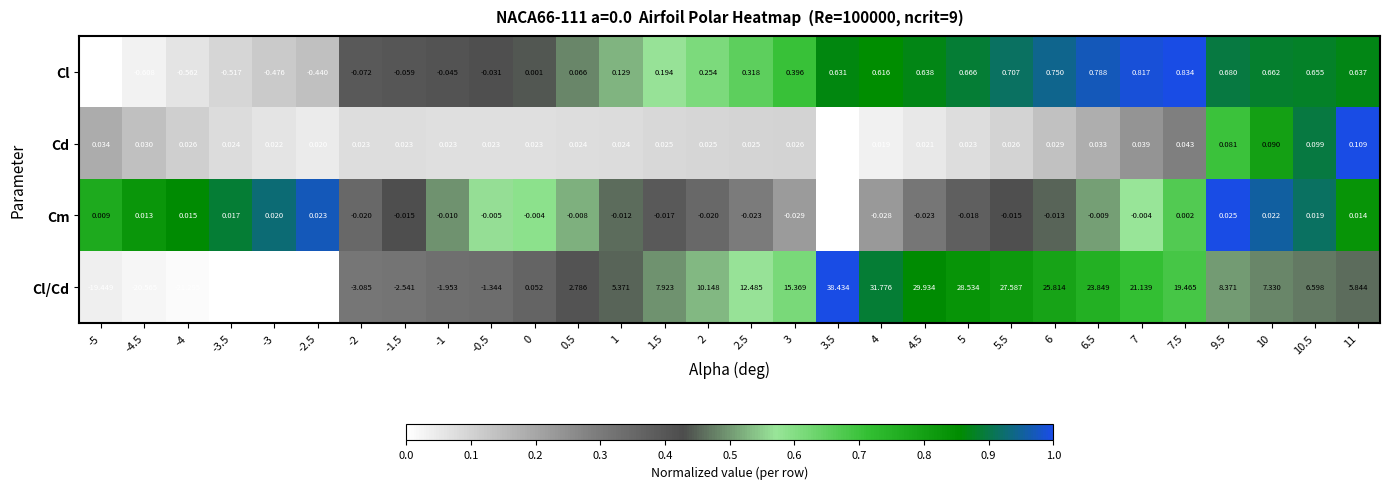

At 0, list the series in order from smallest to largest.

Cm, Cl, Cd, Cl/Cd